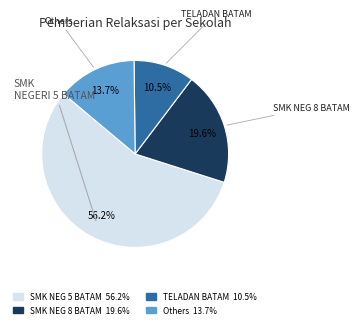

Does any single category account for the majority?

Yes